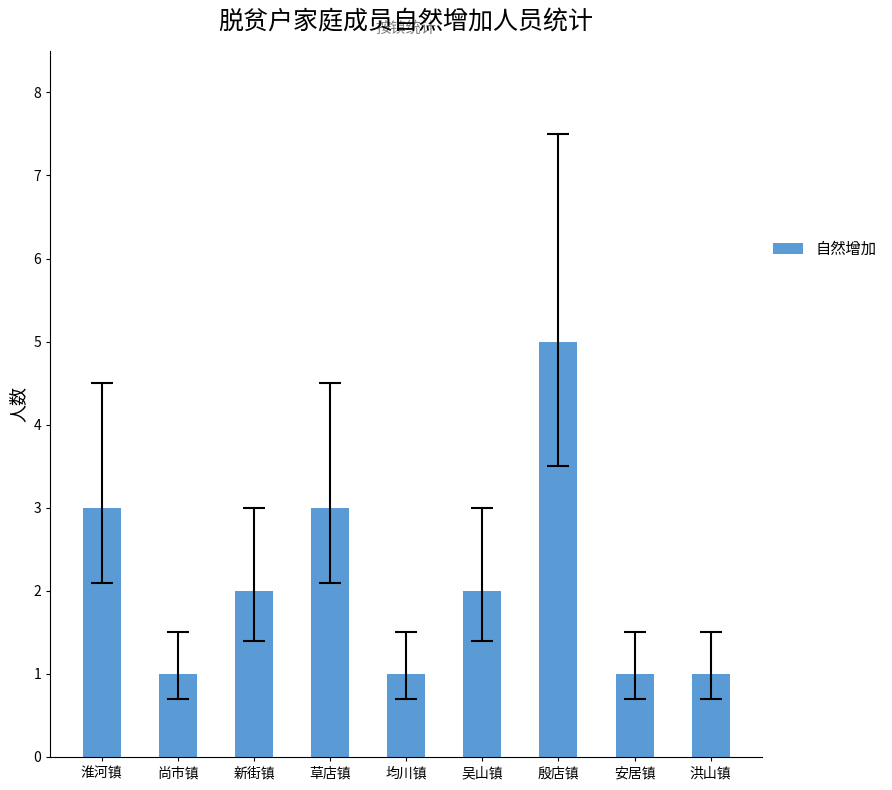

Reading right to left, transcribe all the data shown in this chart.

洪山镇=1	安居镇=1	殷店镇=5	吴山镇=2	均川镇=1	草店镇=3	新街镇=2	尚市镇=1	淮河镇=3